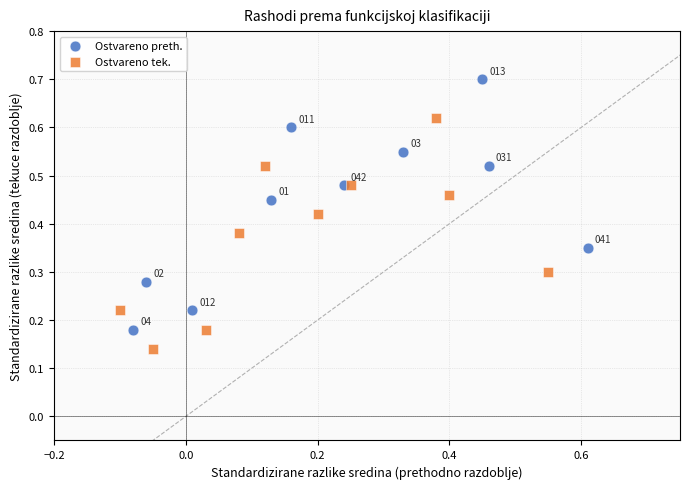

What are all the series names shown in the legend?

Ostvareno preth., Ostvareno tek.